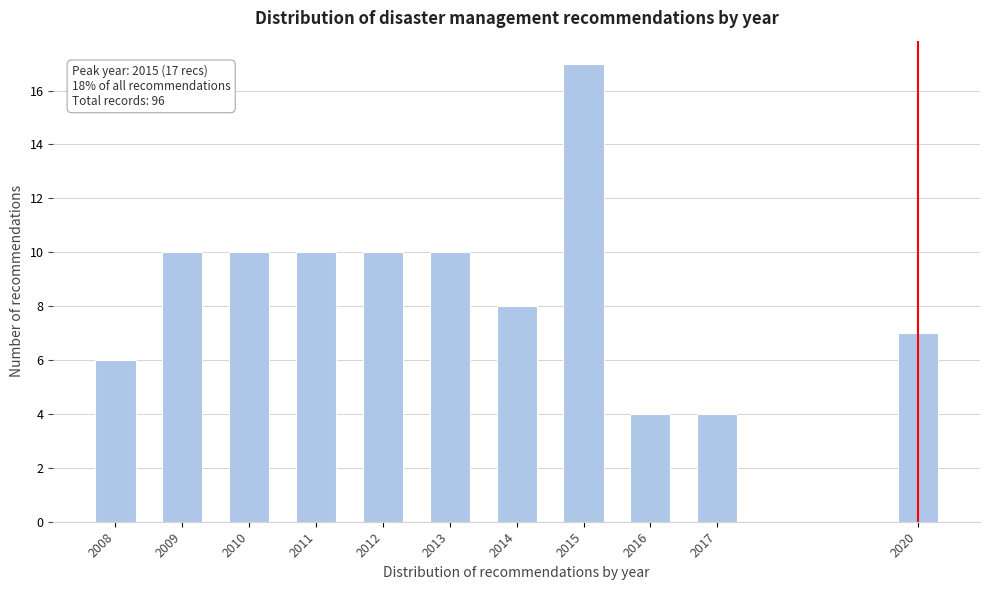

Reading left to right, transcribe all the data shown in this chart.

2008=6	2009=10	2010=10	2011=10	2012=10	2013=10	2014=8	2015=17	2016=4	2017=4	2020=7